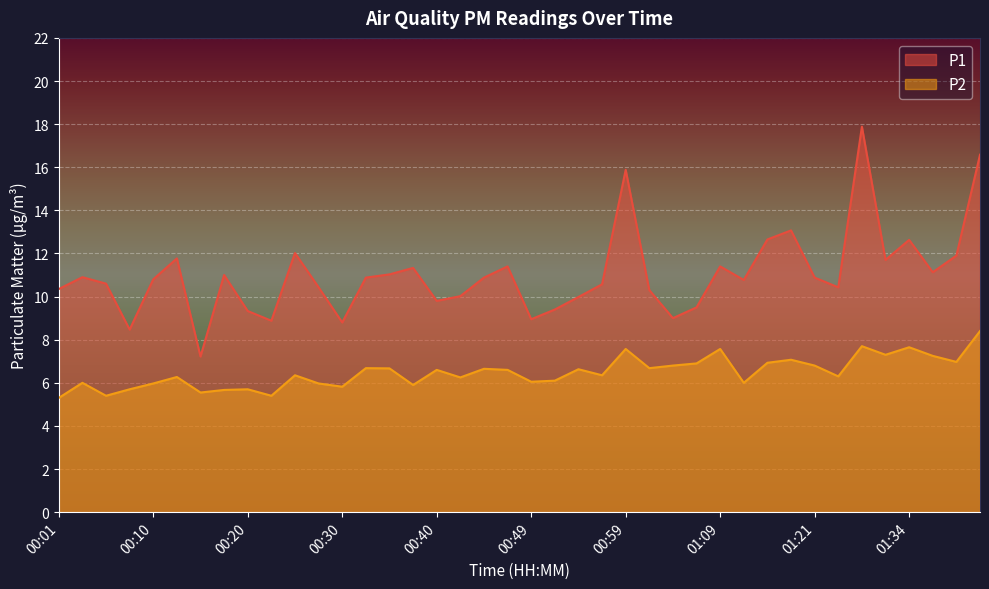

Reading left to right, transcribe all the data shown in this chart.

P1: 10.3	10.9	10.6	8.5	10.8	11.8	7.2	11.0	9.3	8.9	12.0	10.4	8.8	10.9	11.0	11.3	9.8	10.0	10.9	11.4	8.9	9.4	10.0	10.6	15.9	10.3	9.0	9.5	11.4	10.8	12.7	13.1	10.9	10.4	17.9	11.7	12.6	11.1	11.9	16.6
P2: 5.3	6.0	5.4	5.7	6.0	6.3	5.5	5.7	5.7	5.4	6.3	6.0	5.8	6.7	6.7	5.9	6.6	6.2	6.7	6.6	6.0	6.1	6.6	6.3	7.6	6.7	6.8	6.9	7.6	6.0	6.9	7.1	6.8	6.3	7.7	7.3	7.7	7.2	7.0	8.4